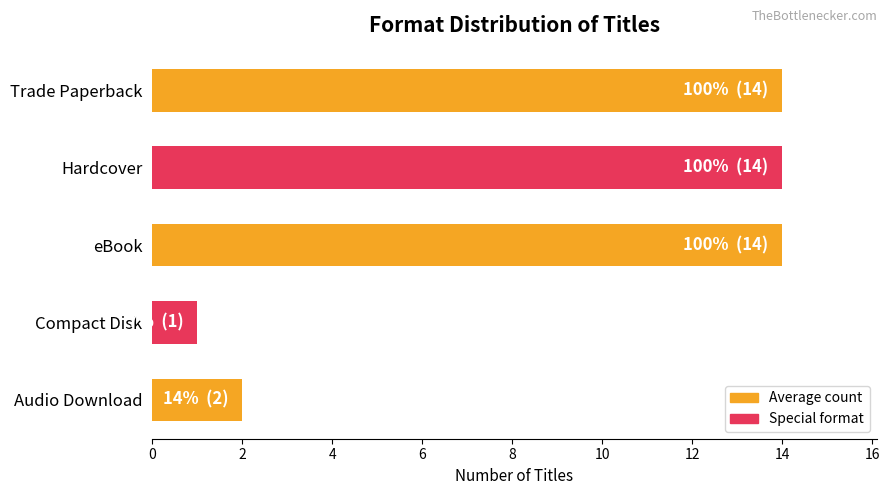

The value at Compact Disk is 1. True or false?

True